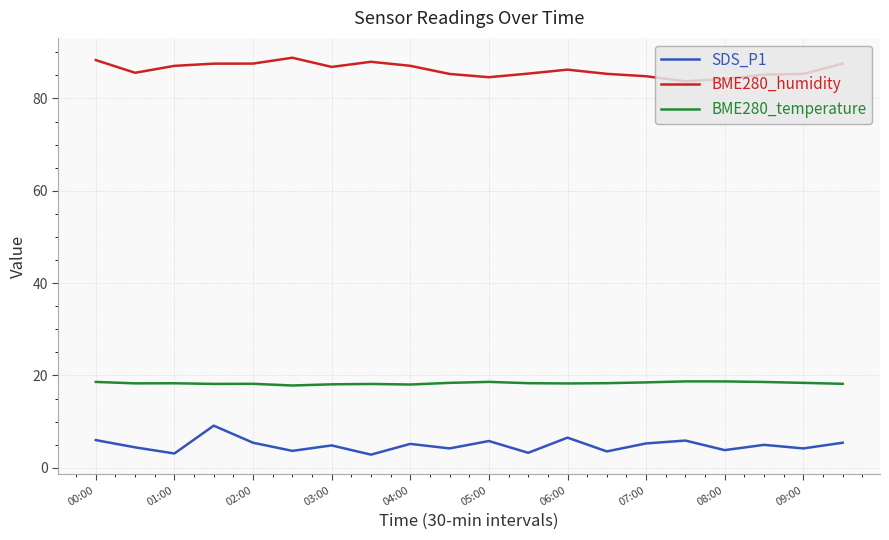

Rank the series by their maximum value, from highest to lowest.

BME280_humidity, BME280_temperature, SDS_P1